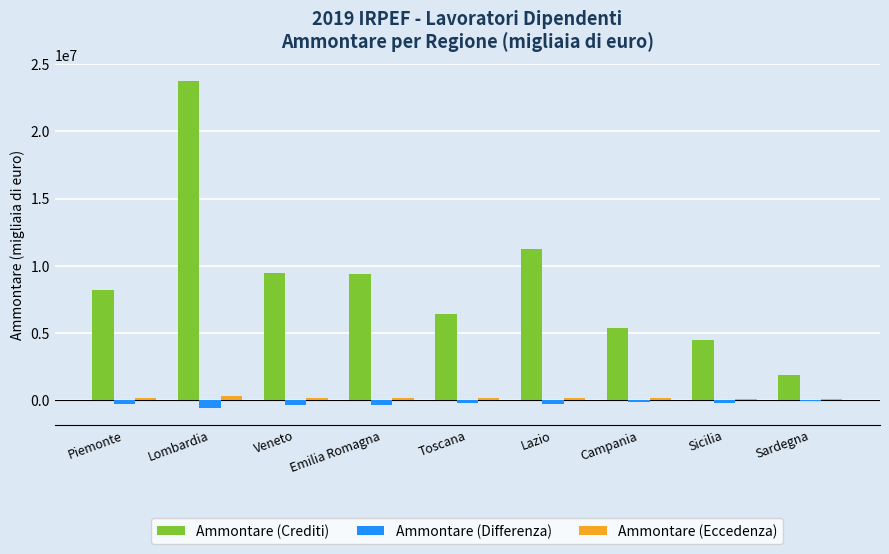

Which series changed the most between Piemonte and Lombardia?

Ammontare (Crediti)